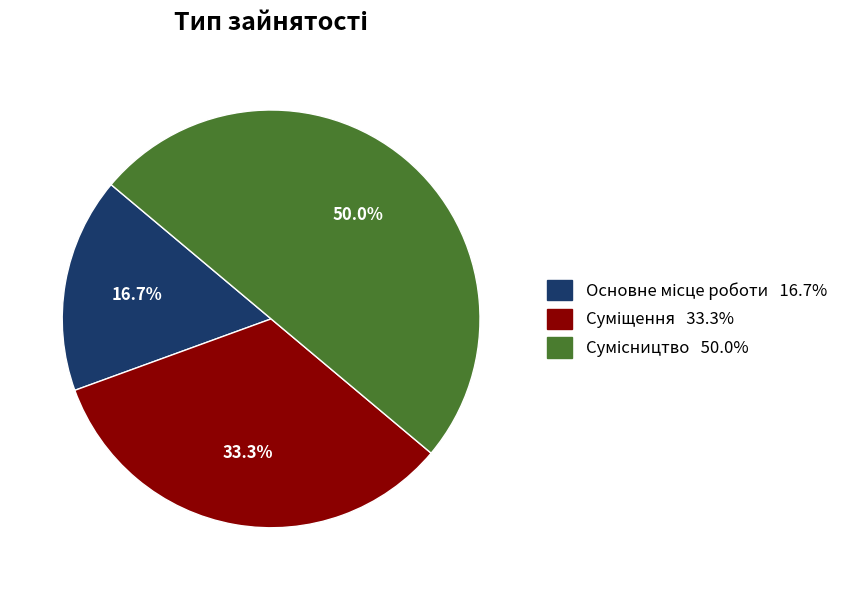

Which slice is the largest?

Сумісництво